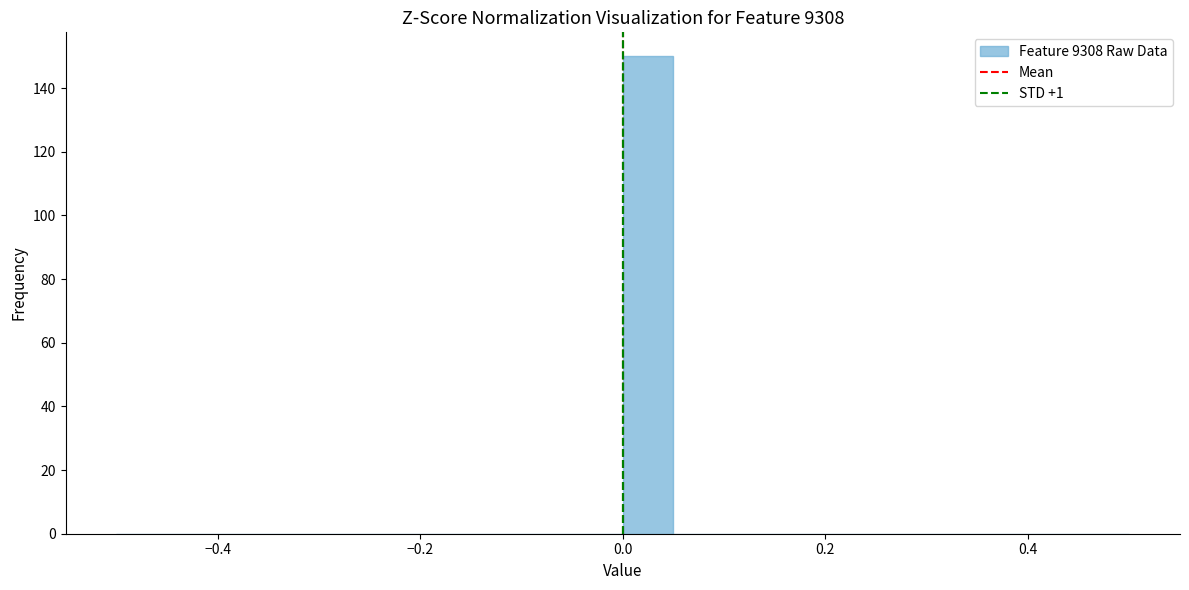

Read against the x-axis, roughly where is the centre of the tallest bar?

0.02